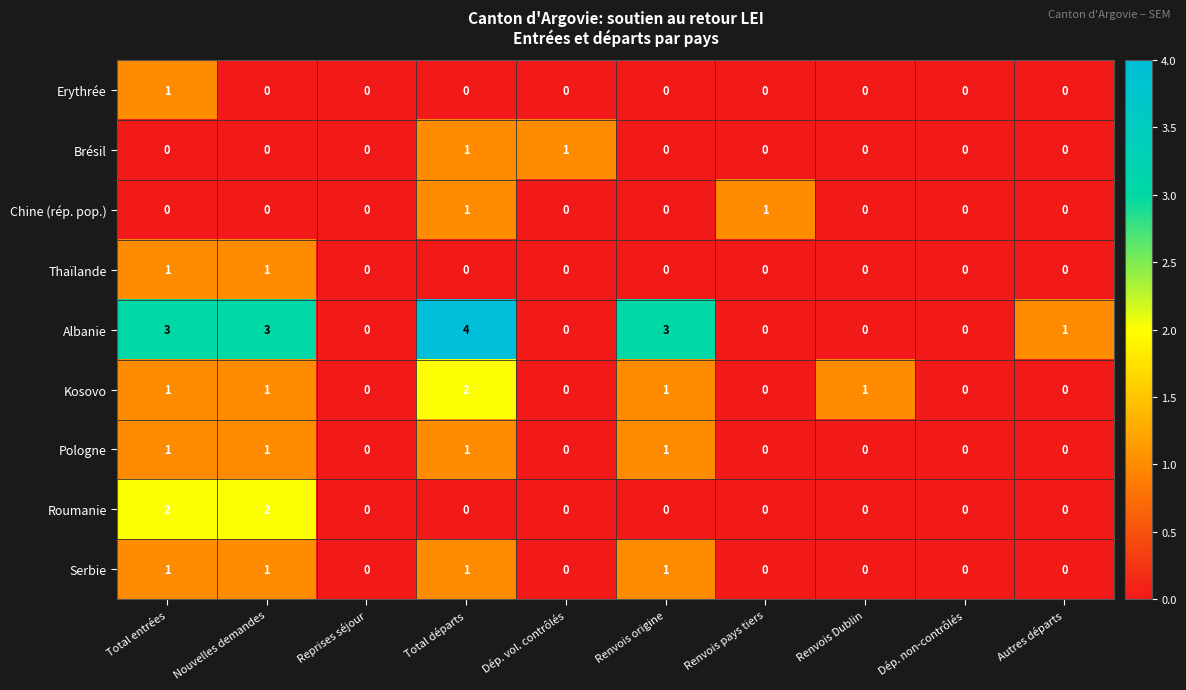

The value of Serbie at Autres départs is 0. True or false?

True